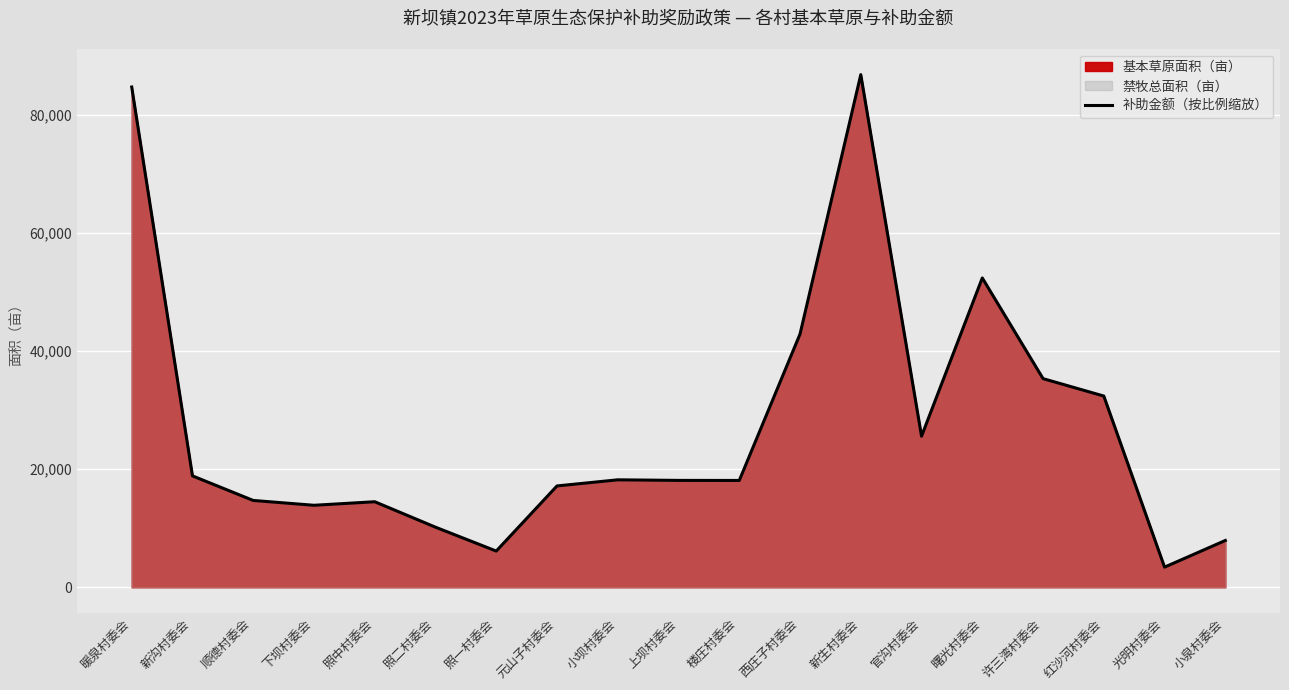

The chart shows a value of 35342.5 at 许三湾村委会. True or false?

True